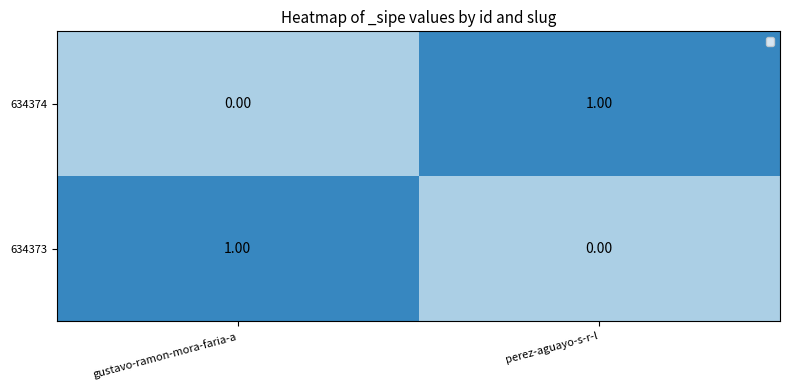

At perez-aguayo-s-r-l, list the series in order from largest to smallest.

634374, 634373